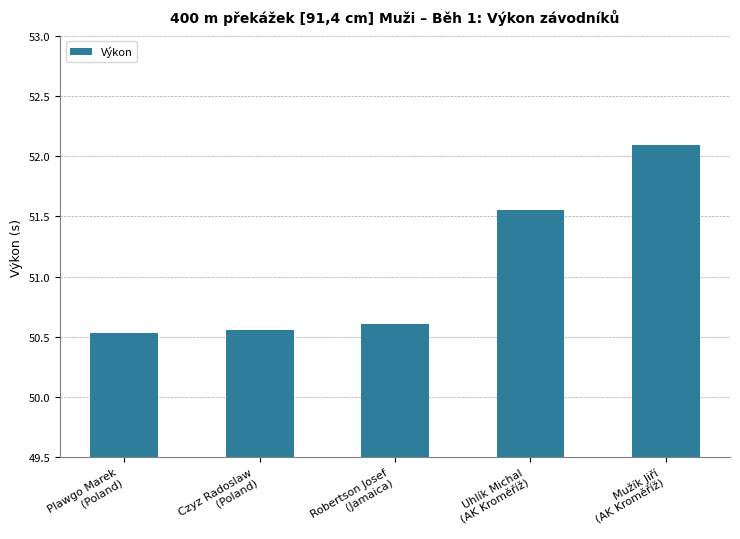

What is the change in value from Uhlík Michal
(AK Kroměříž) to Mužík Jiří
(AK Kroměříž)?

+0.5